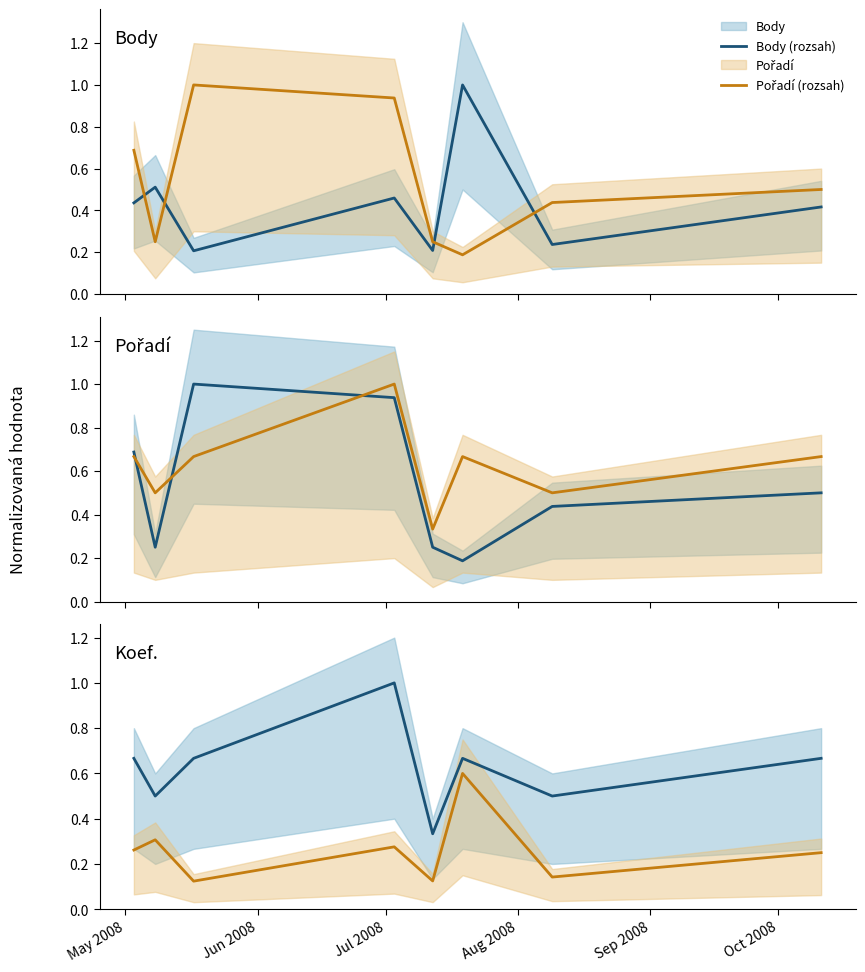

Read the Pořadí value at Jul 2008.

1.0